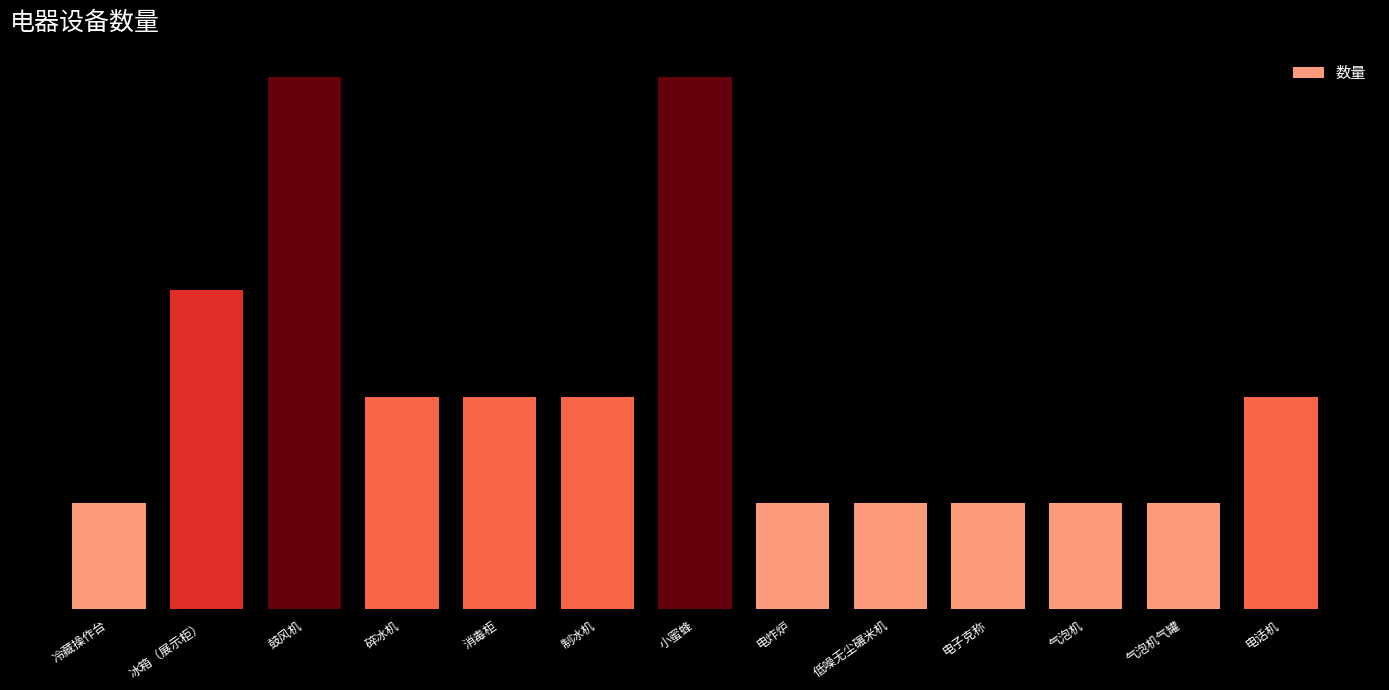

List the labels in order of value, largest first.

鼓风机, 小蜜蜂, 冰箱（展示柜）, 碎冰机, 消毒柜, 制冰机, 电话机, 冷藏操作台, 电炸炉, 低噪无尘碾米机, 电子克称, 气泡机, 气泡机气罐